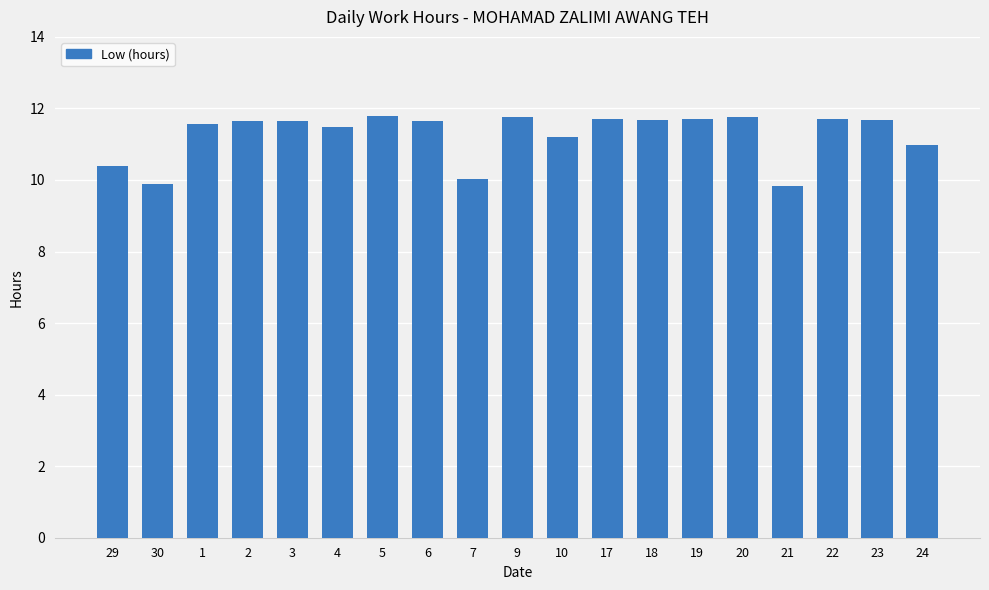

How many data points does each series have?

19